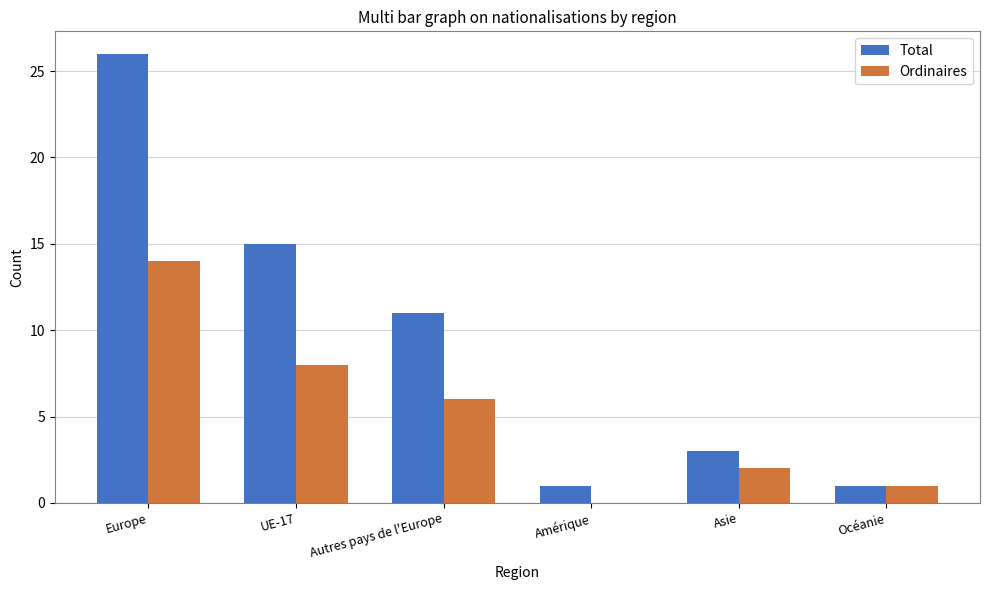

Reading left to right, list all the values displayed in this chart.

Total: Europe=26	UE-17=15	Autres pays de l'Europe=11	Amérique=1	Asie=3	Océanie=1
Ordinaires: Europe=14	UE-17=8	Autres pays de l'Europe=6	Amérique=0	Asie=2	Océanie=1